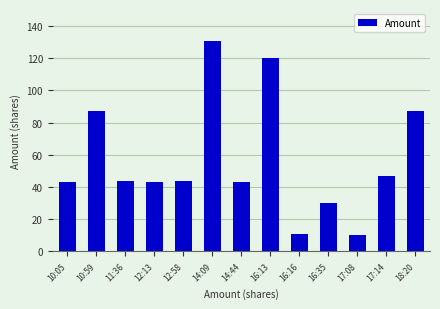

Between 10:59 and 17:08, which is larger?

10:59